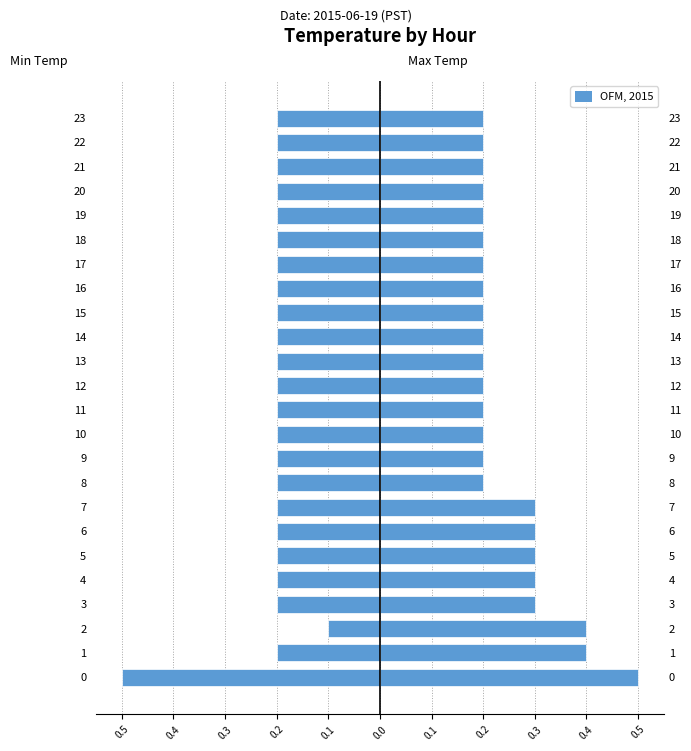

What is the value of the Min Temp bar at the 21st from the left?

-0.2